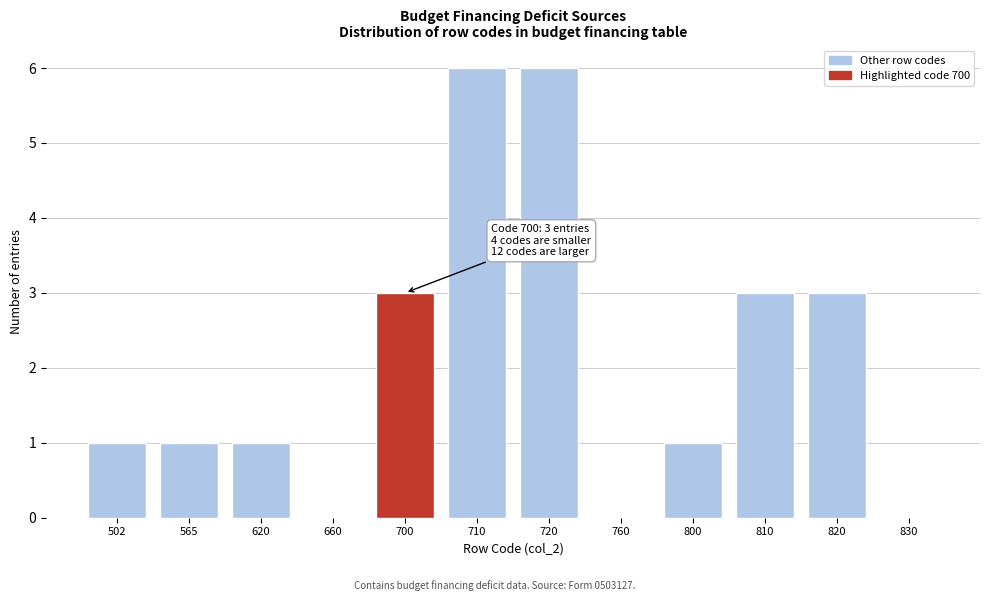

Reading left to right, extract all data points from this chart.

502=1	565=1	620=1	660=0	700=3	710=6	720=6	760=0	800=1	810=3	820=3	830=0